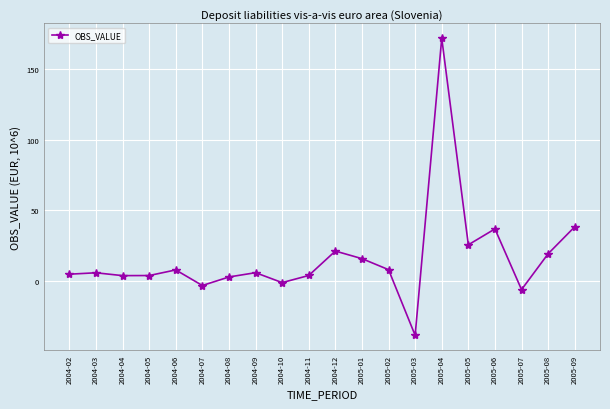

What is the value of the 15th point from the left?

171.5